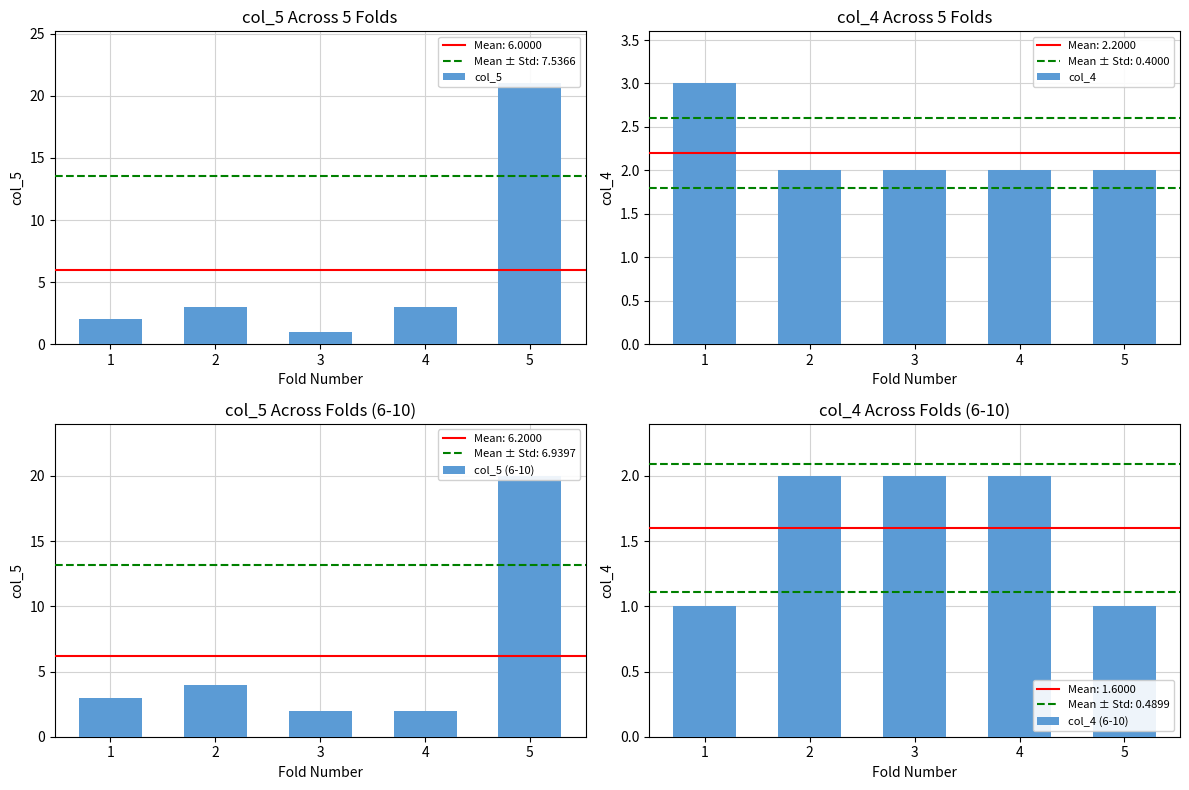

How many categories are shown in the chart?

5